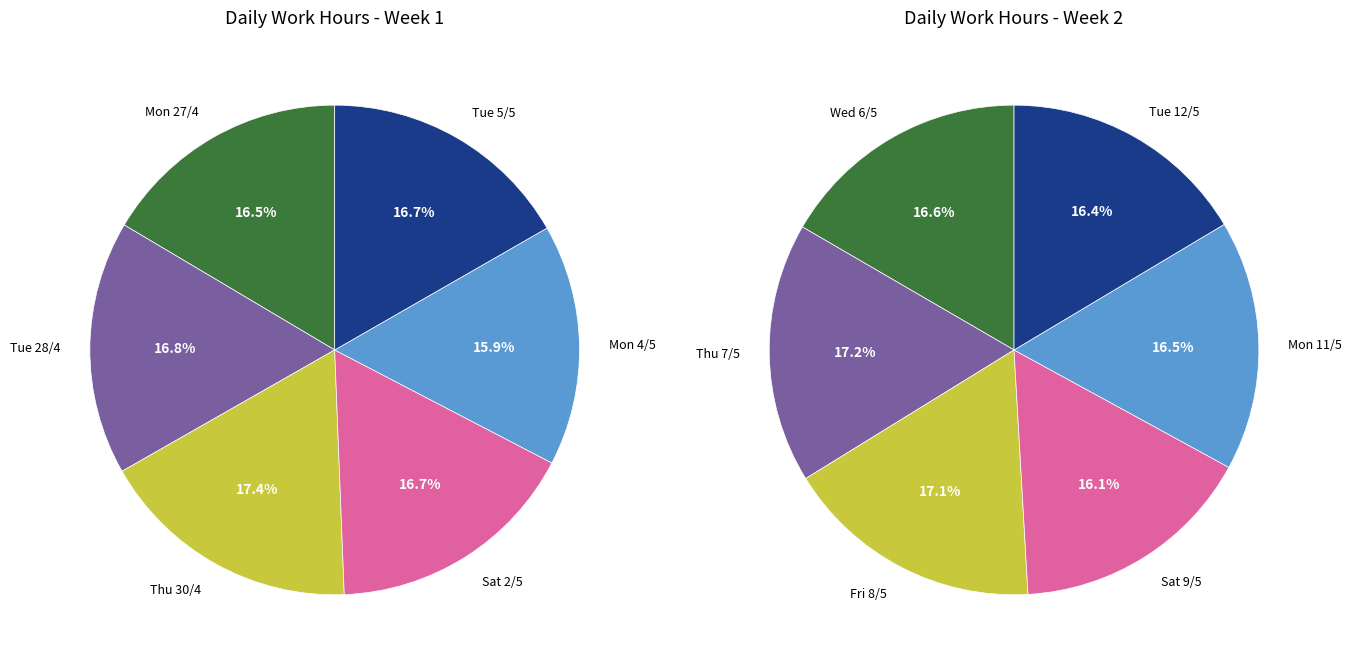

How many segments does this pie chart have?

12